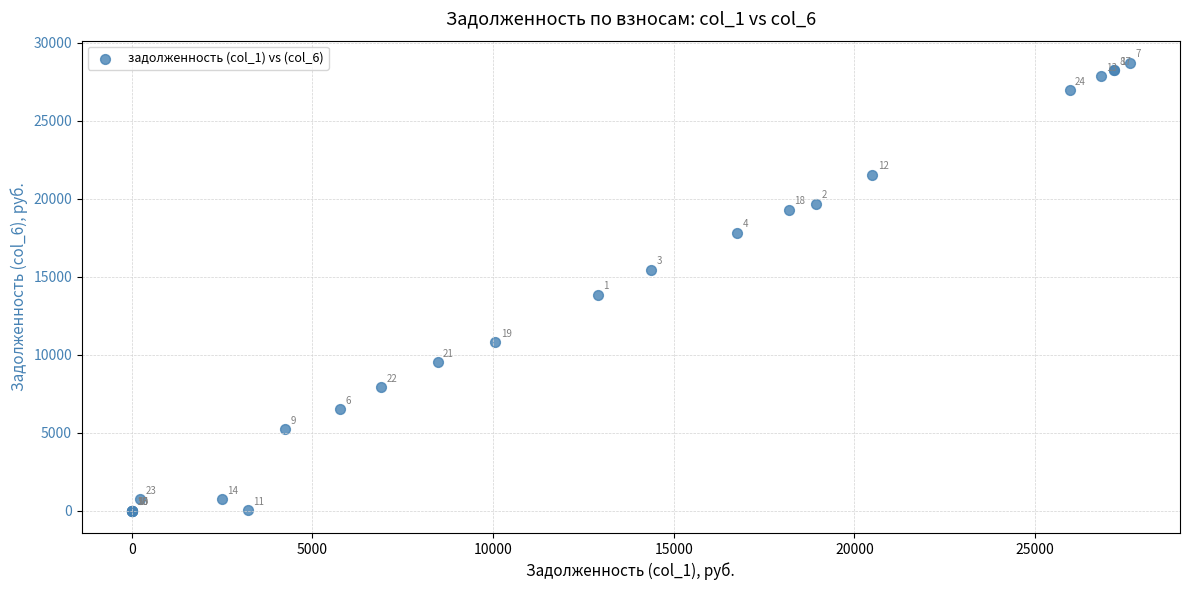

What Y value in the scatter plot is closest to 14348?

13851.3